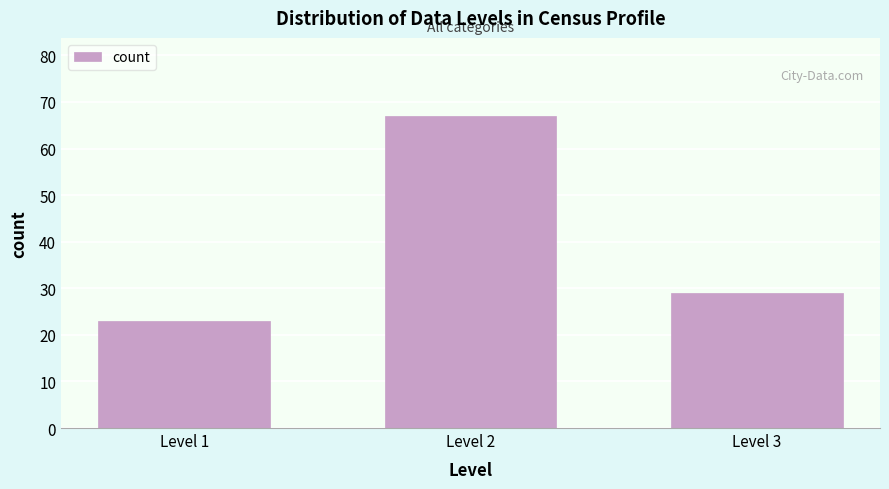

Reading right to left, what are all the values shown in this chart?

Level 3=29	Level 2=67	Level 1=23